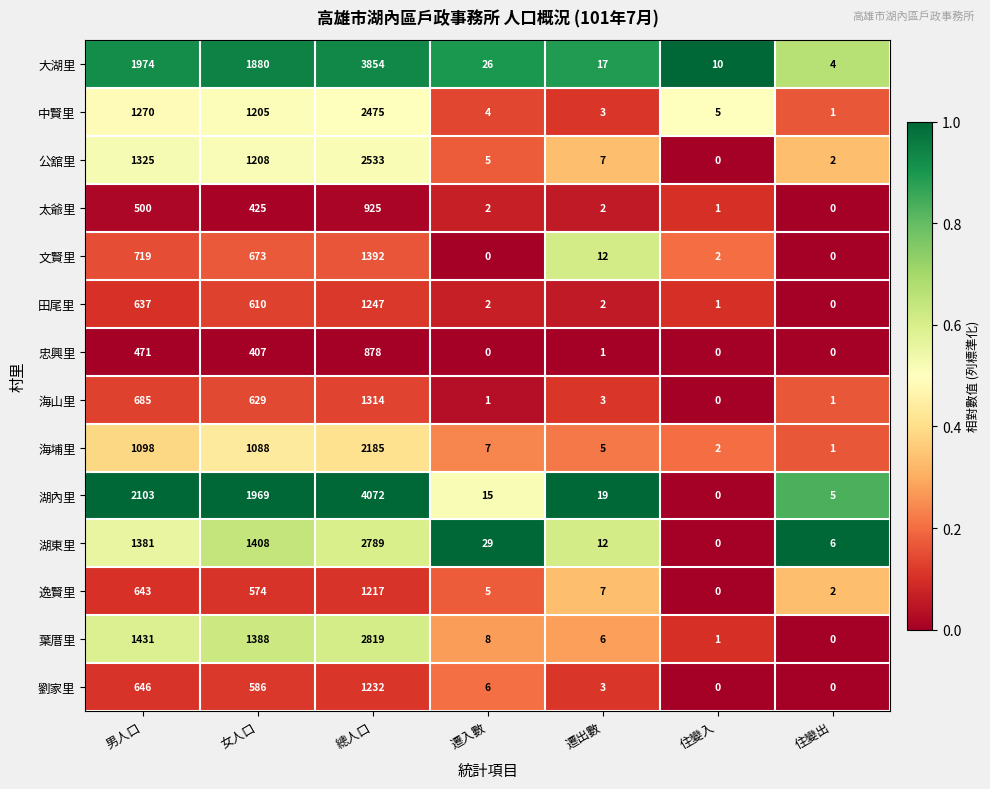

What is the sum of all 大湖里 values?

7765